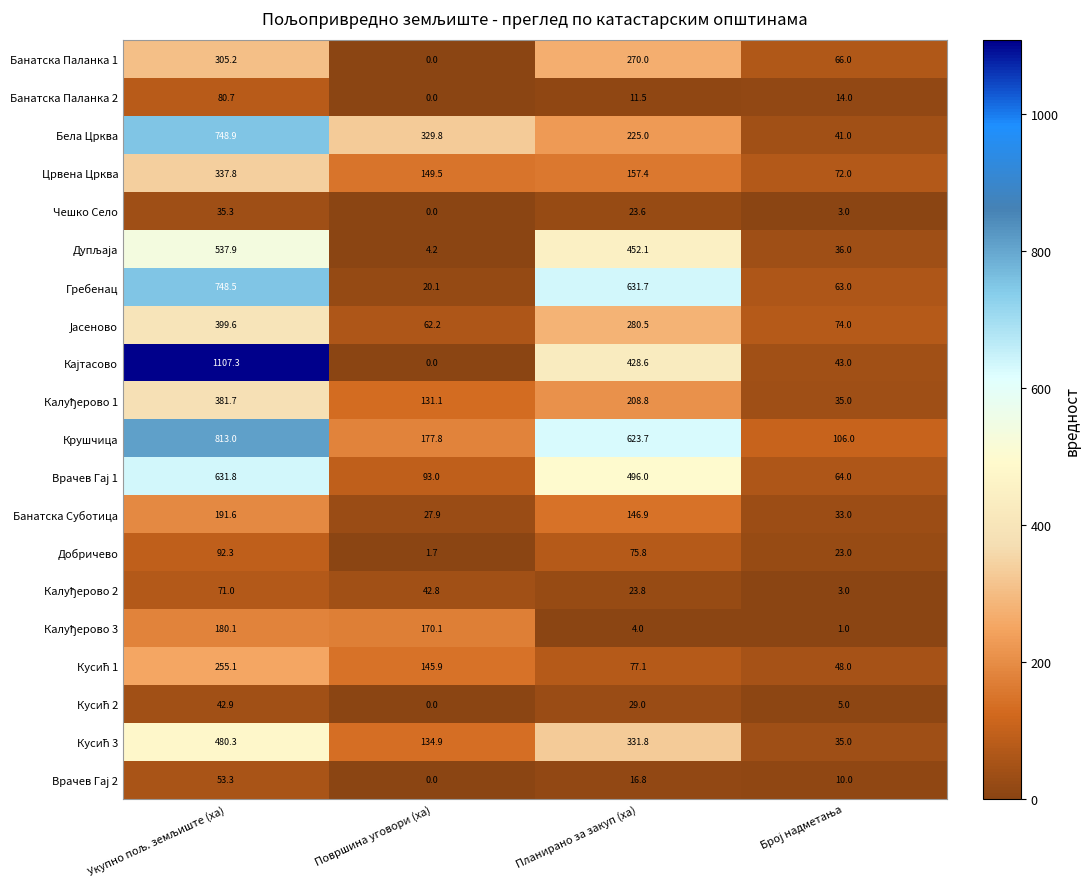

What is the difference between the maximum and minimum values in the Чешко Село series?

35.3